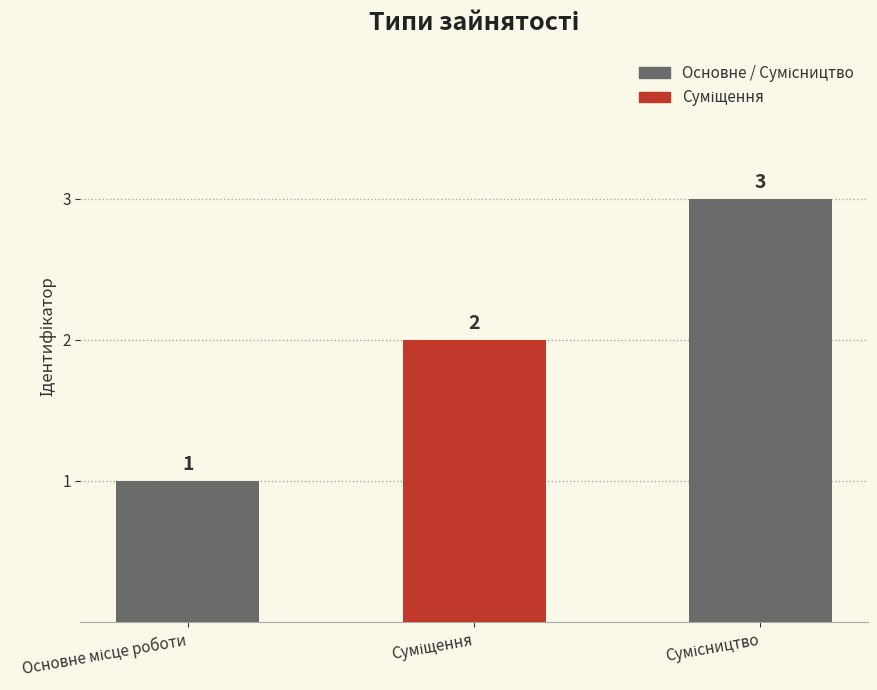

What is the sum of all values?

6